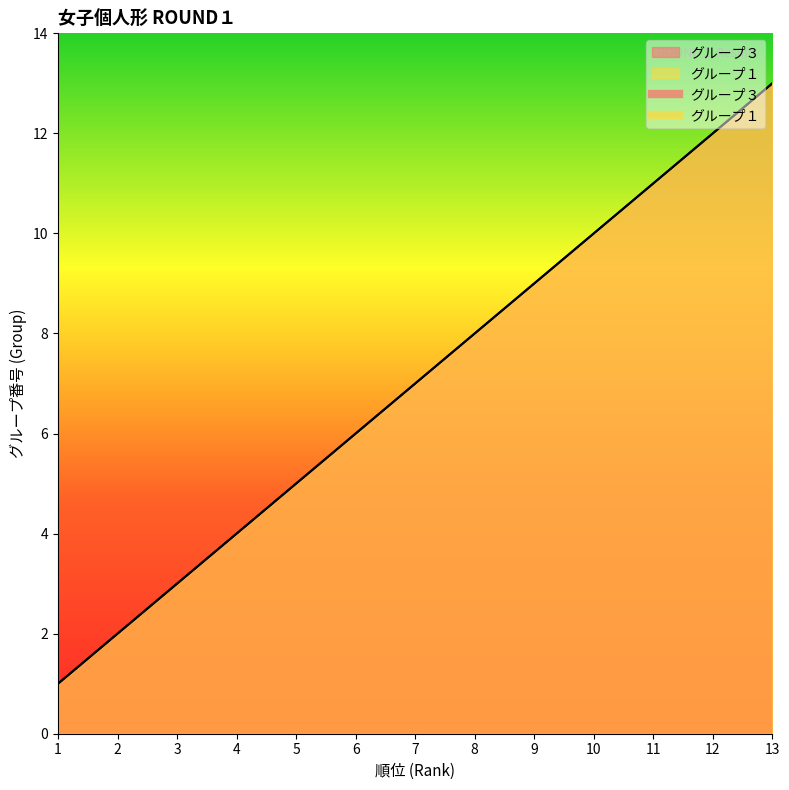

What is the value of the グループ１ point at the 6th from the left?

6